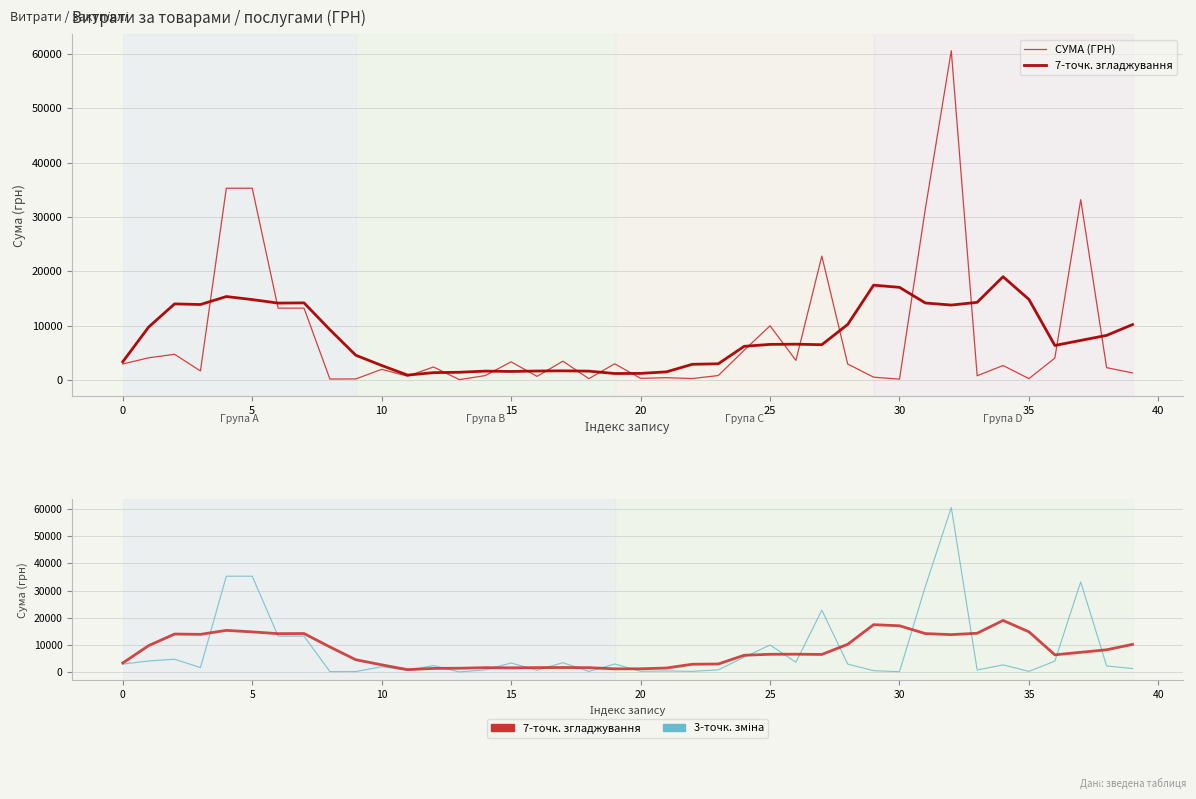

Does the chart display data point markers on the line(s)?

No